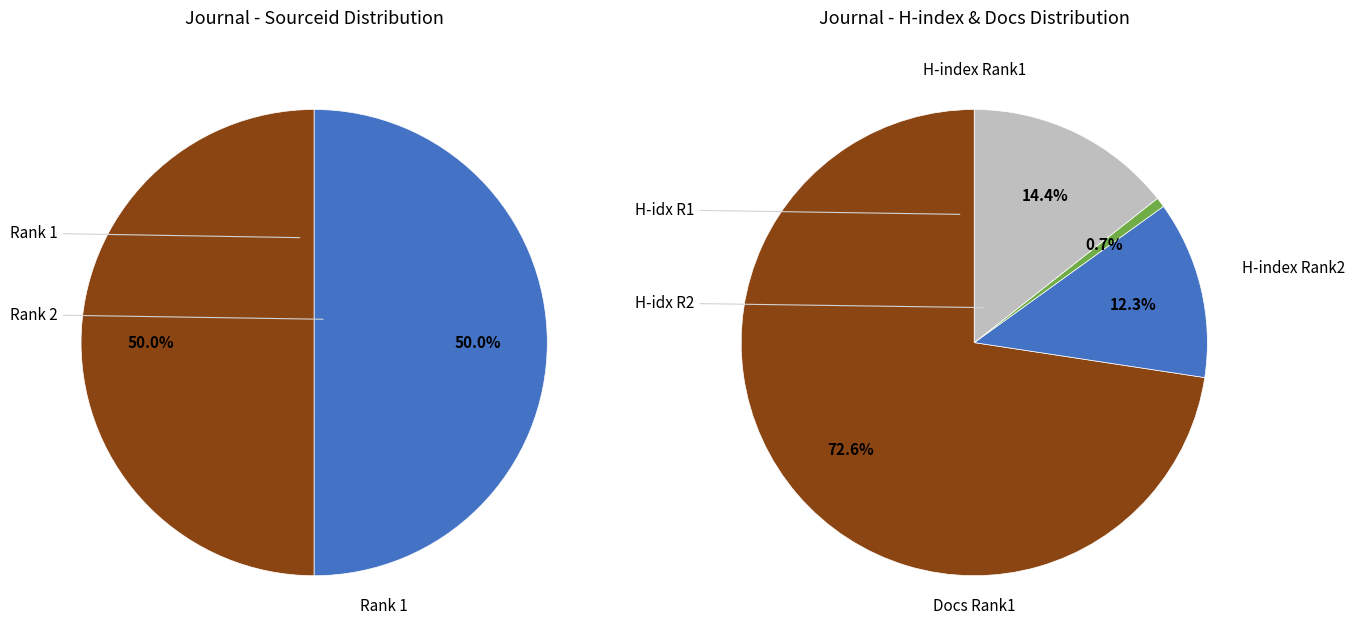

Count the number of slices in the pie.

2